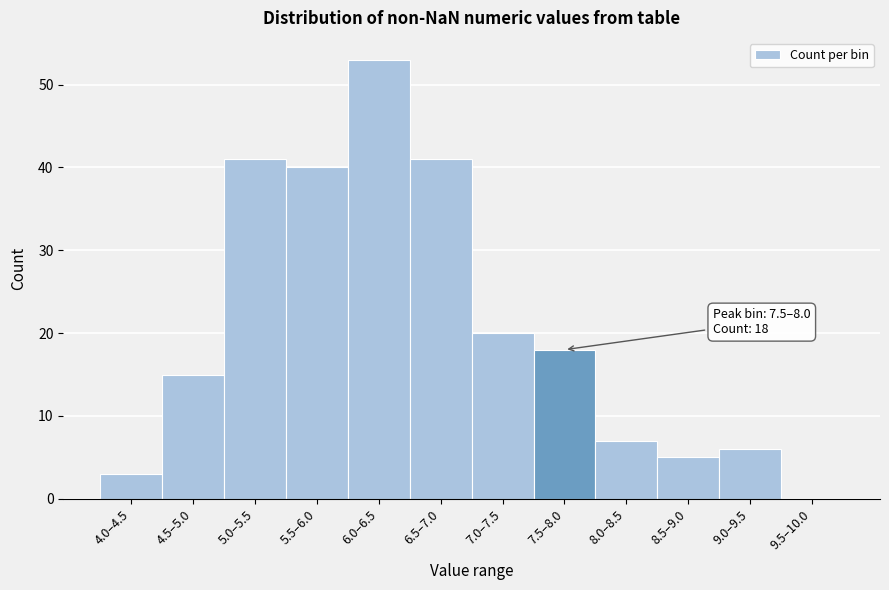

Reading left to right, list all the values displayed in this chart.

4.0–4.5=3	4.5–5.0=15	5.0–5.5=41	5.5–6.0=40	6.0–6.5=53	6.5–7.0=41	7.0–7.5=20	7.5–8.0=18	8.0–8.5=7	8.5–9.0=5	9.0–9.5=6	9.5–10.0=0